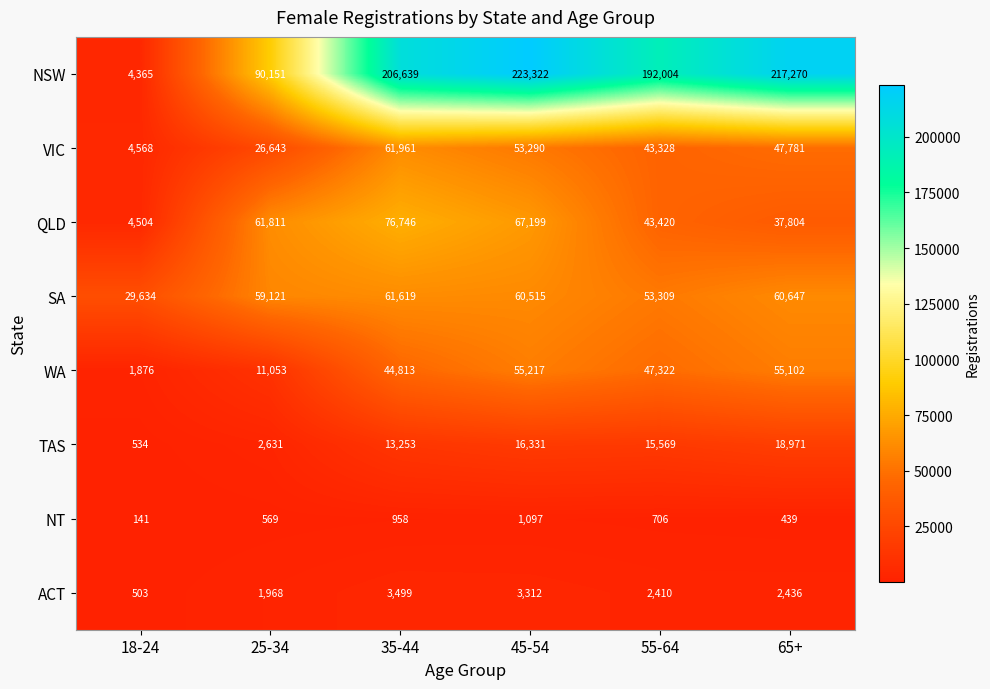

Rank the categories by VIC value from highest to lowest.

35-44, 45-54, 65+, 55-64, 25-34, 18-24